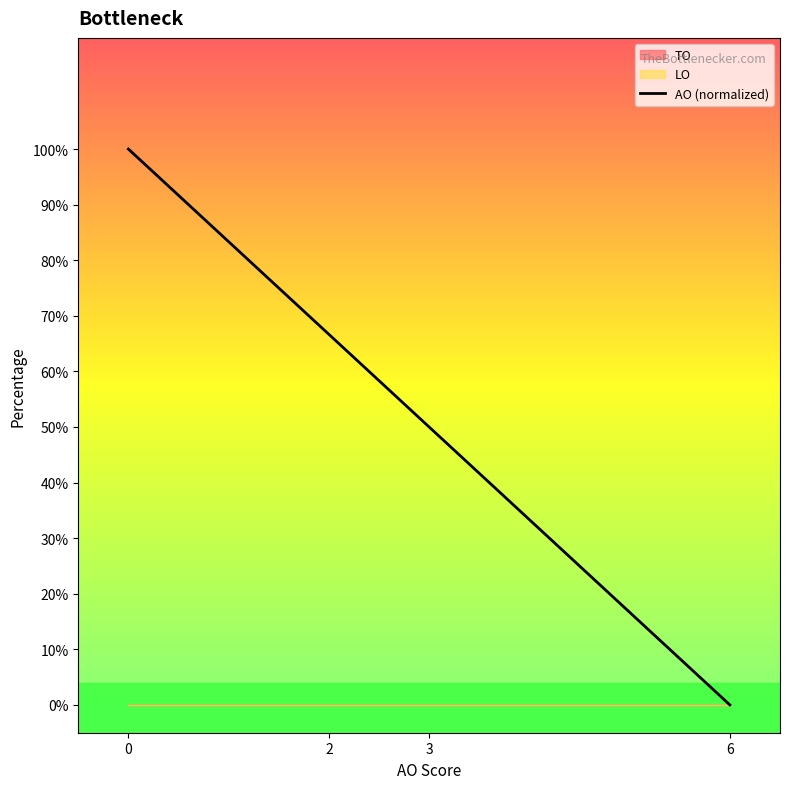

What is the value of the 2nd point from the left?

1.0